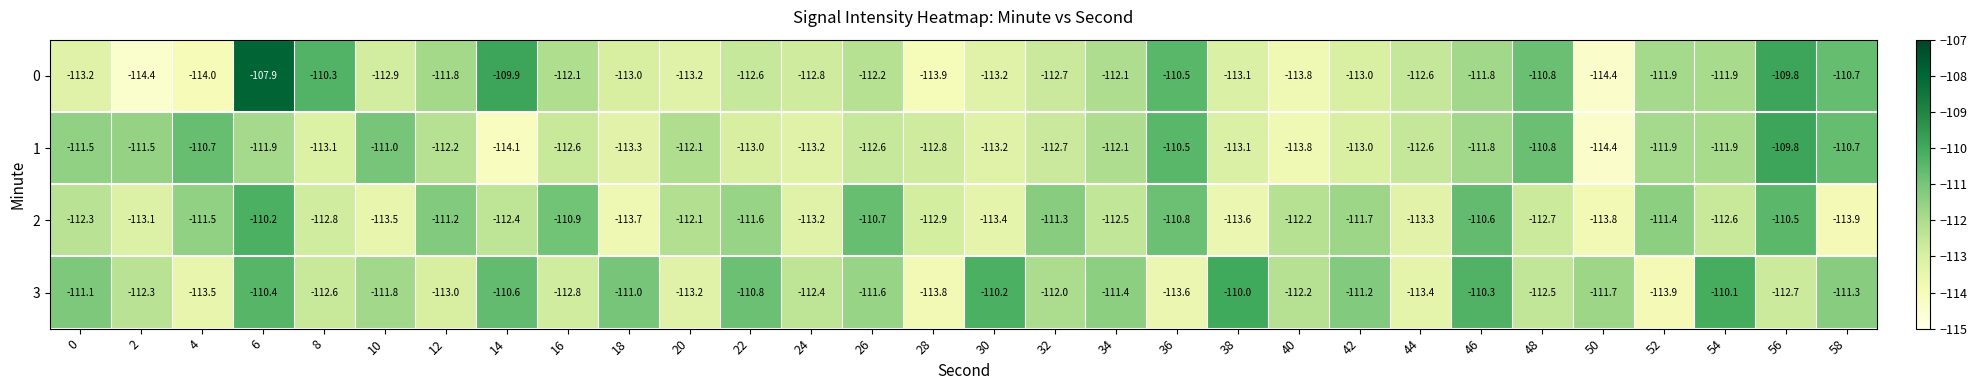

How many data points does each series have?

30